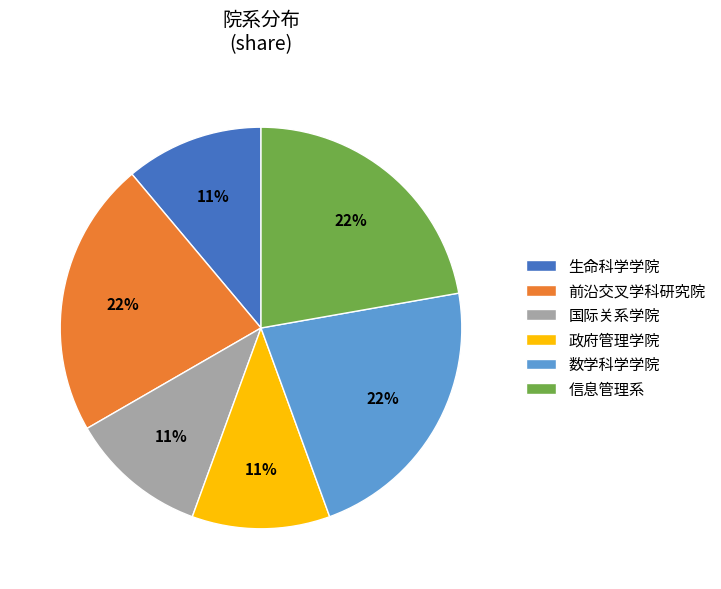

Do 生命科学学院 and 国际关系学院 together represent more than half of the pie?

No